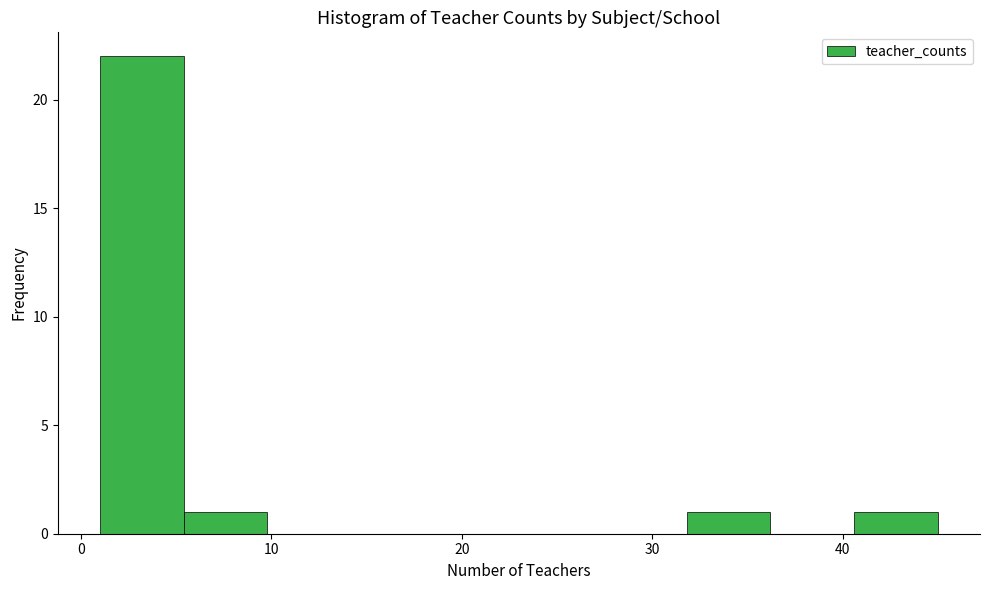

How tall is the bar that spans 40.6 to 45.0 on the x-axis? Neither the bar edges nor the heights are printed on the chart, so give them approximately, as read against the axes.

1